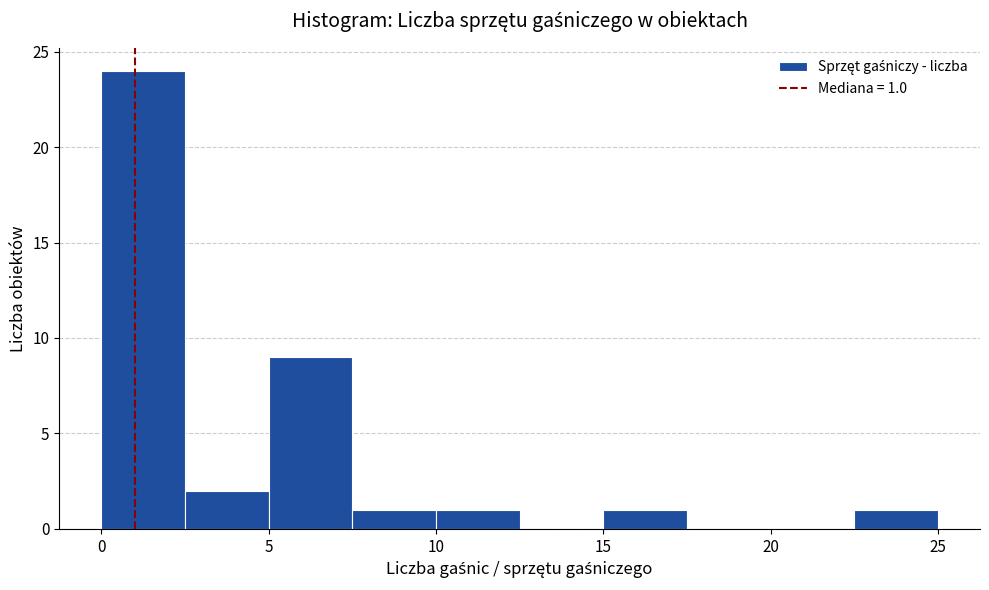

Which range on the x-axis has the tallest bar?

0.0 to 2.5